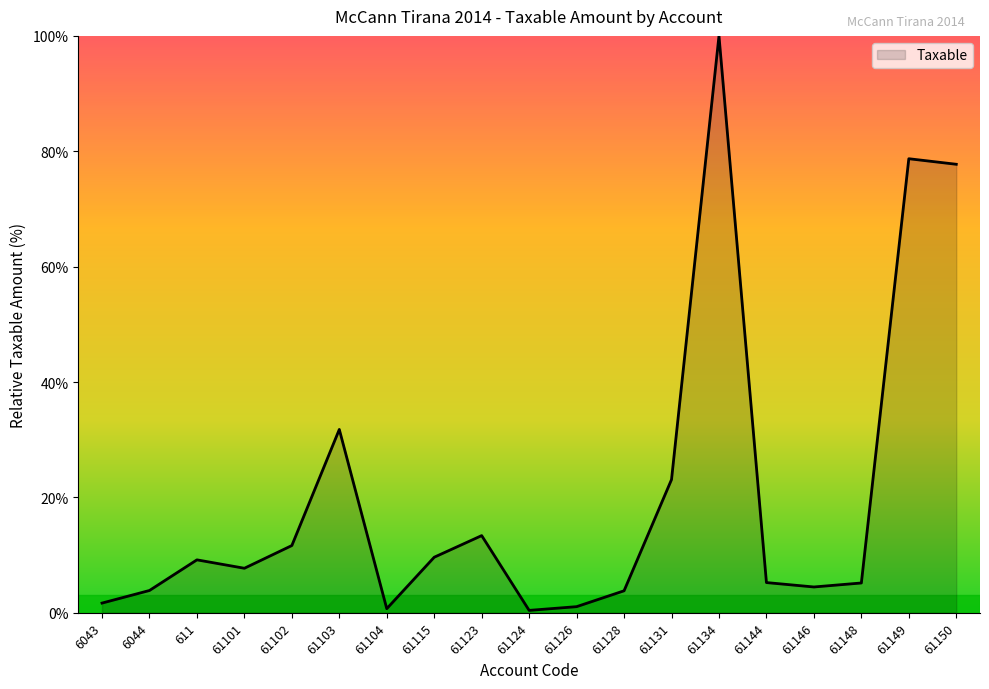

How many values are below 7?

9